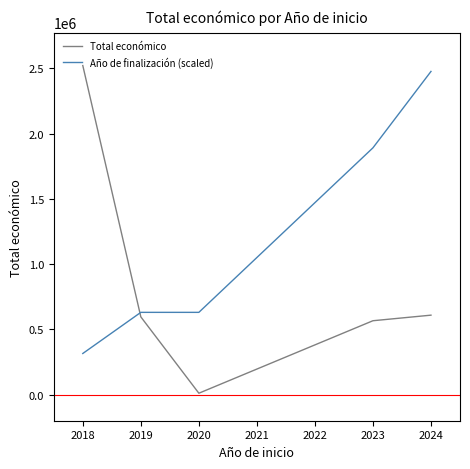

What is the difference between the maximum and minimum values in the Año de finalización (scaled) series?

2161585.9